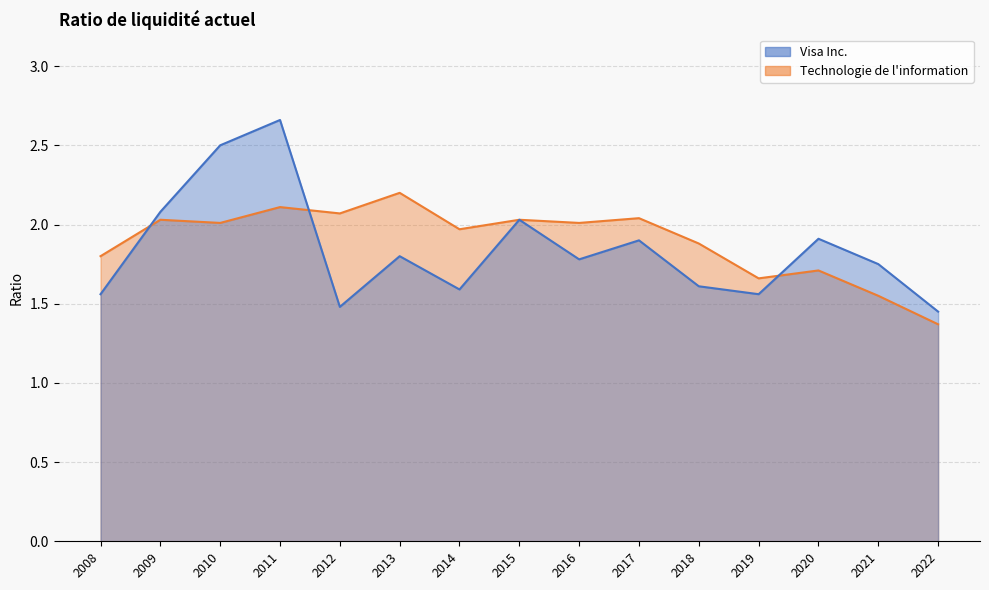

List the labels in order of Technologie de l'information value, largest first.

2013, 2011, 2012, 2017, 2015, 2009, 2016, 2010, 2014, 2018, 2008, 2020, 2019, 2021, 2022